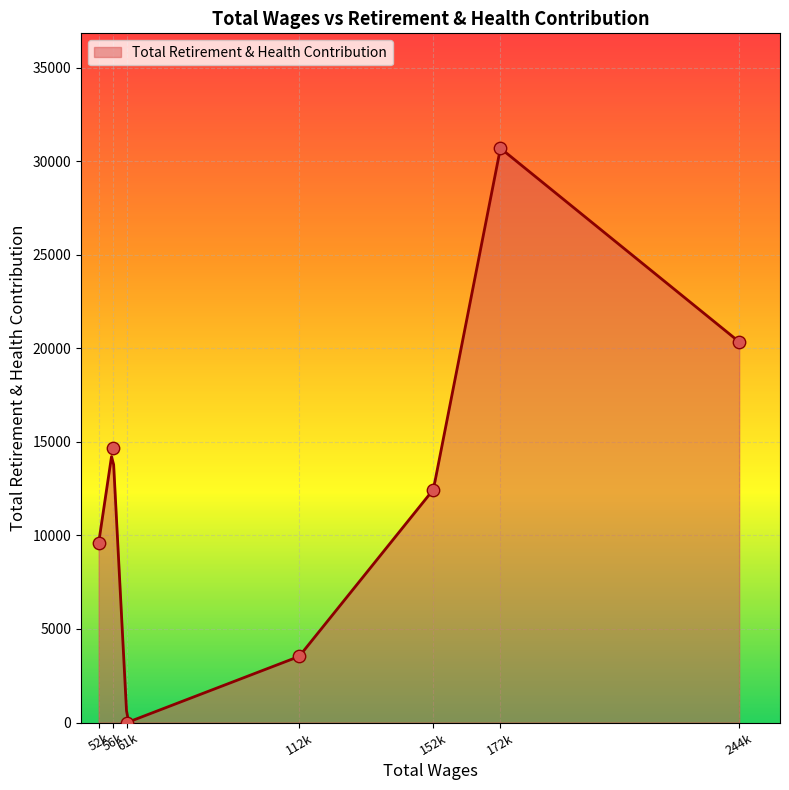

Which has a higher value, 52742.0 or 244397.0?

244397.0